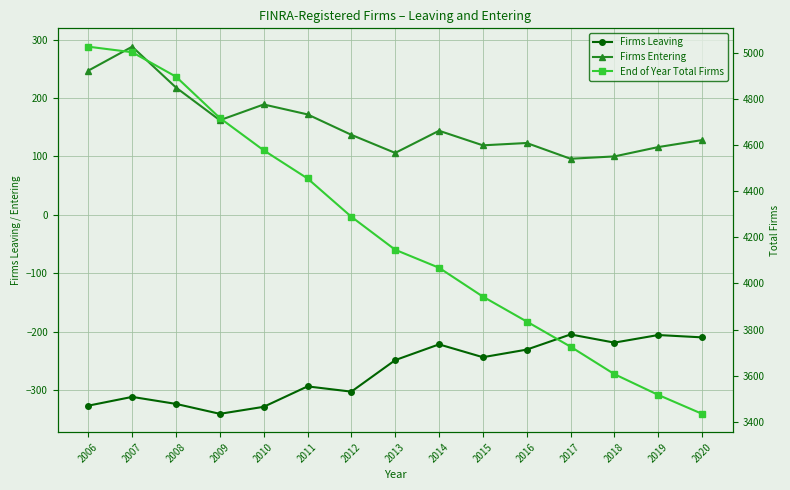

What are all the series names shown in the legend?

Firms Leaving, Firms Entering, End of Year Total Firms